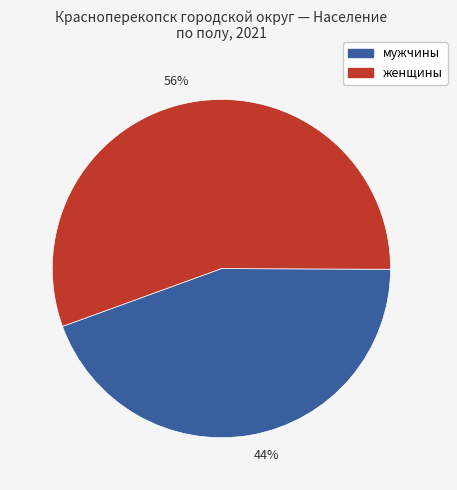

Rank the categories by value from highest to lowest.

56%, 44%